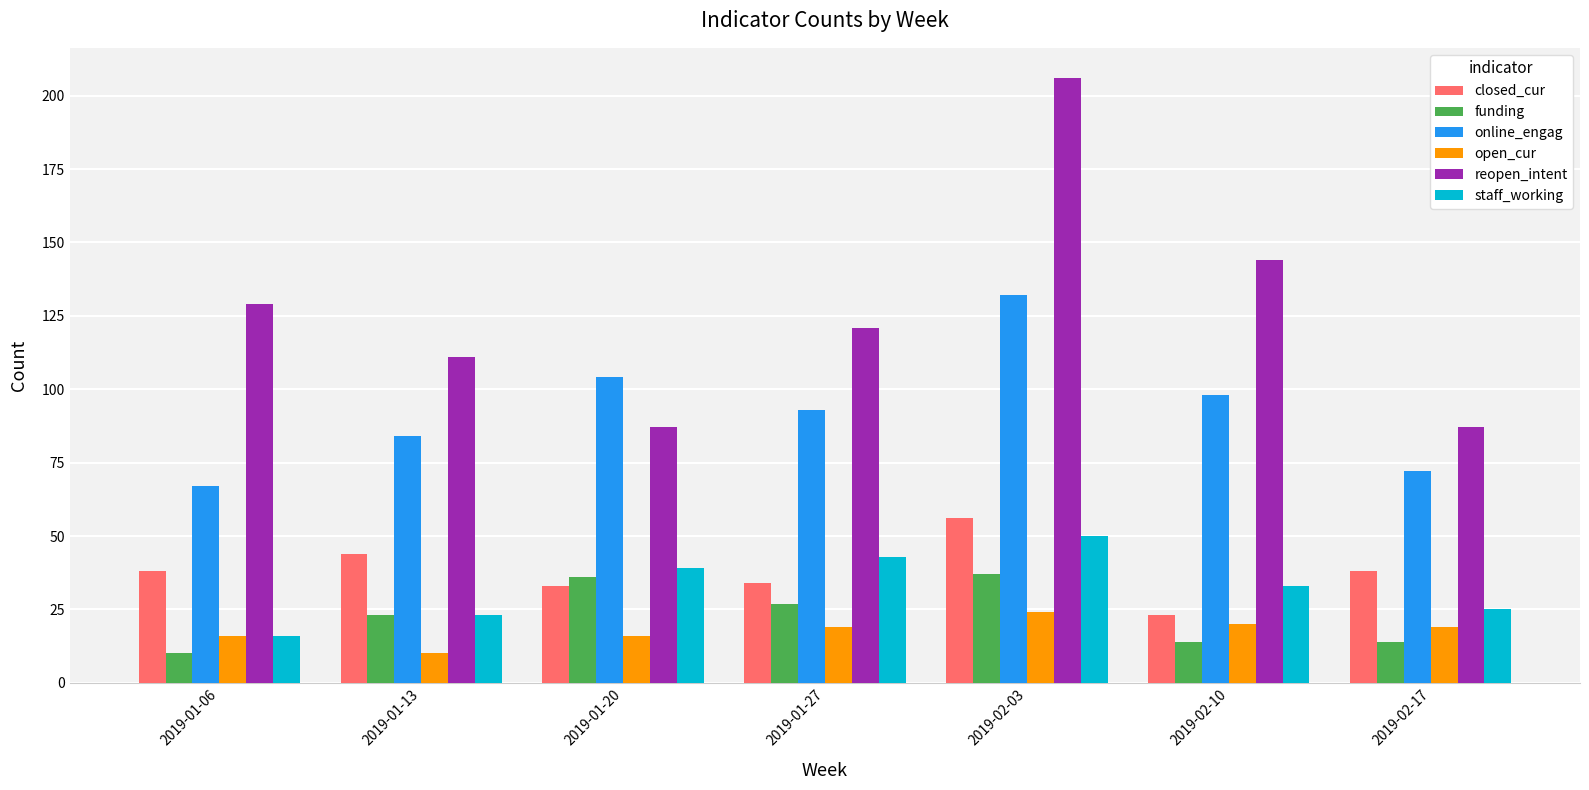

At which label is funding closest to 23?

2019-01-13